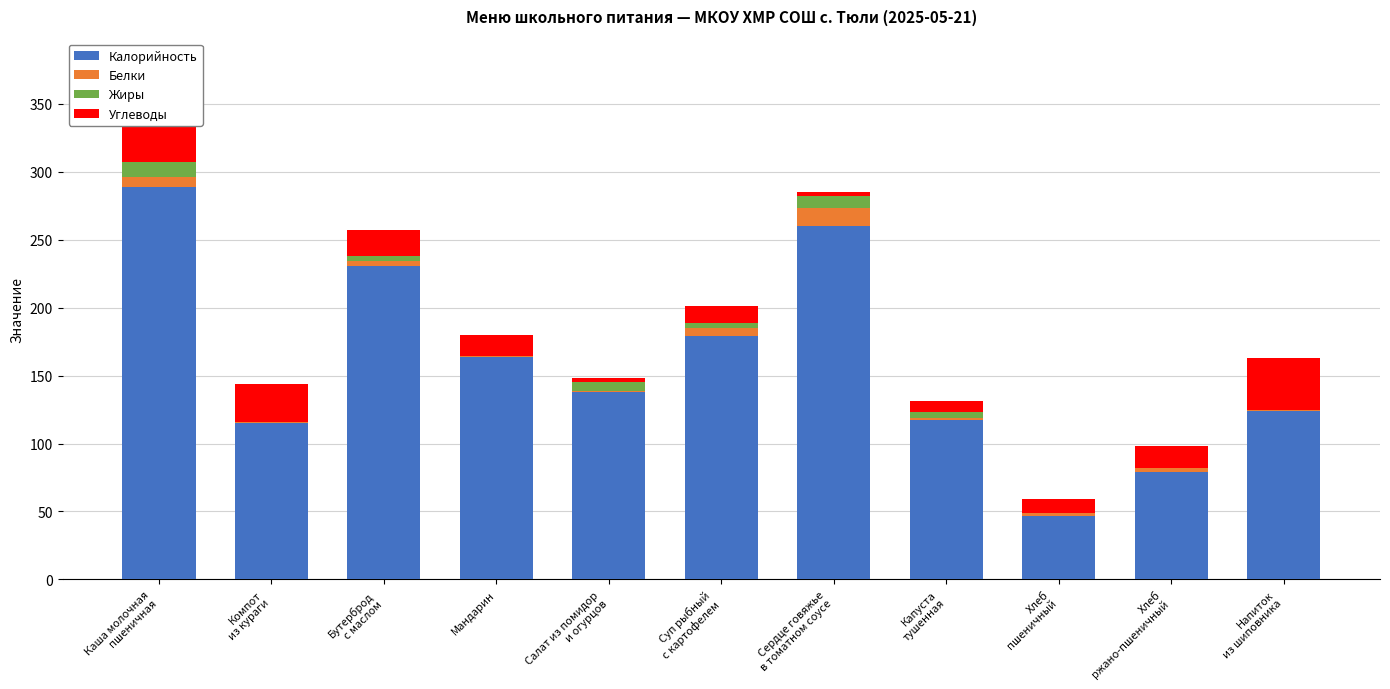

How many data points does each series have?

11